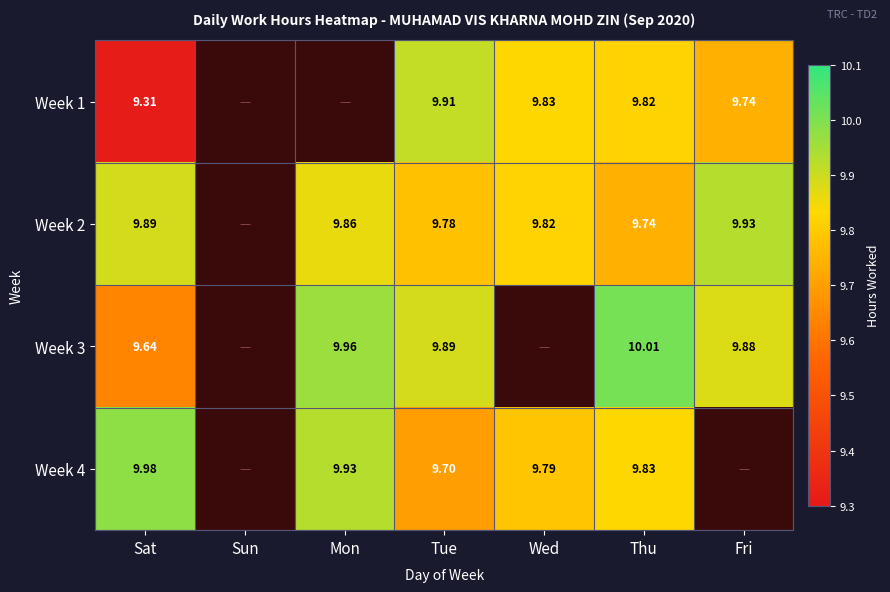

How many series are shown in this chart?

4